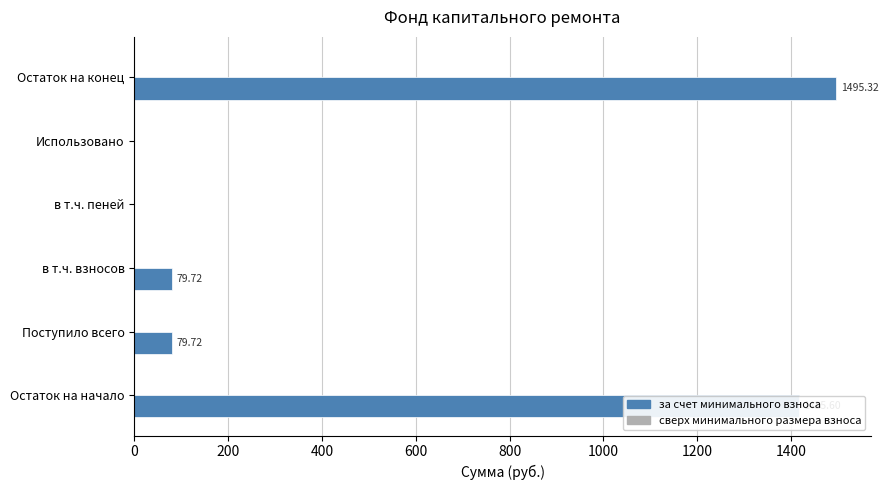

Which category has the highest value across all series?

Остаток на конец